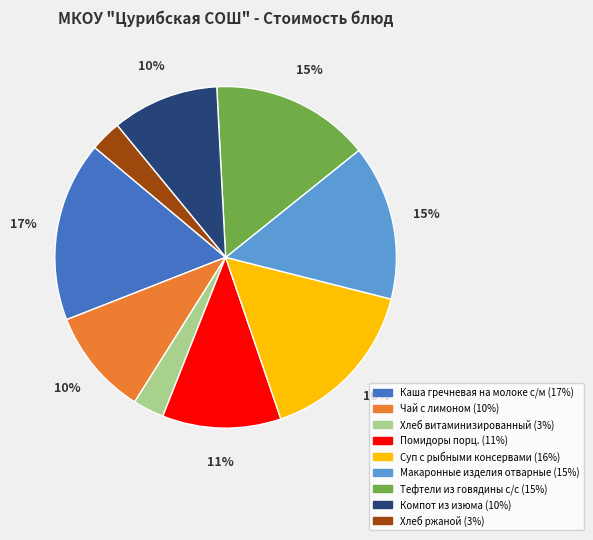

Is there a majority slice in this chart?

No